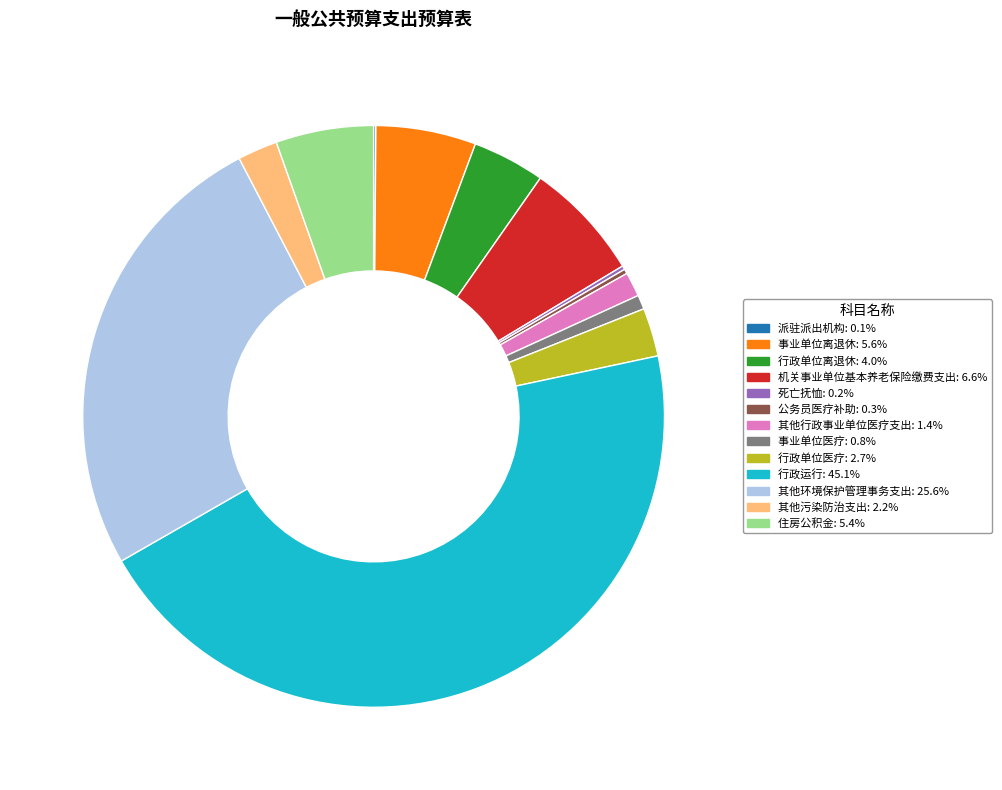

Approximately how many times larger is the value at 其他环境保护管理事务支出: 25.6% compared to 住房公积金: 5.4%?

4.7